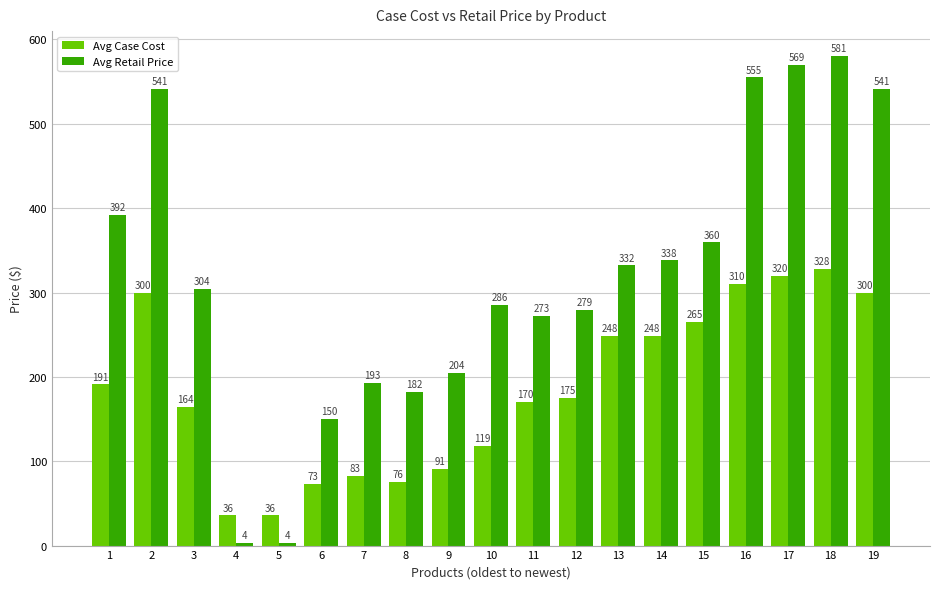

What is the sum of all Avg Retail Price values?

6088.4